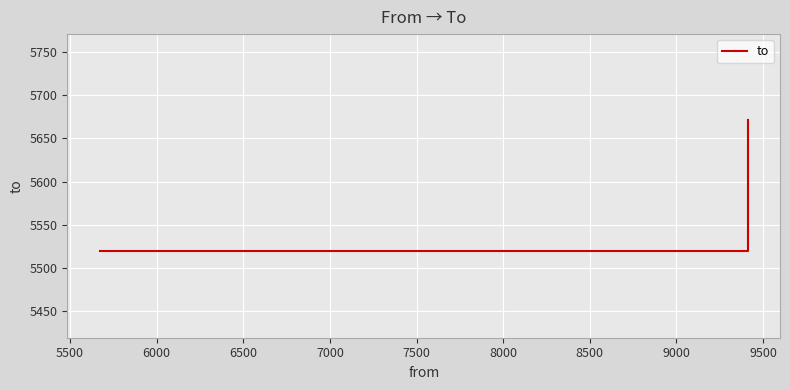

What is the ratio of the value at 6000 to the value at 5500?

1.0